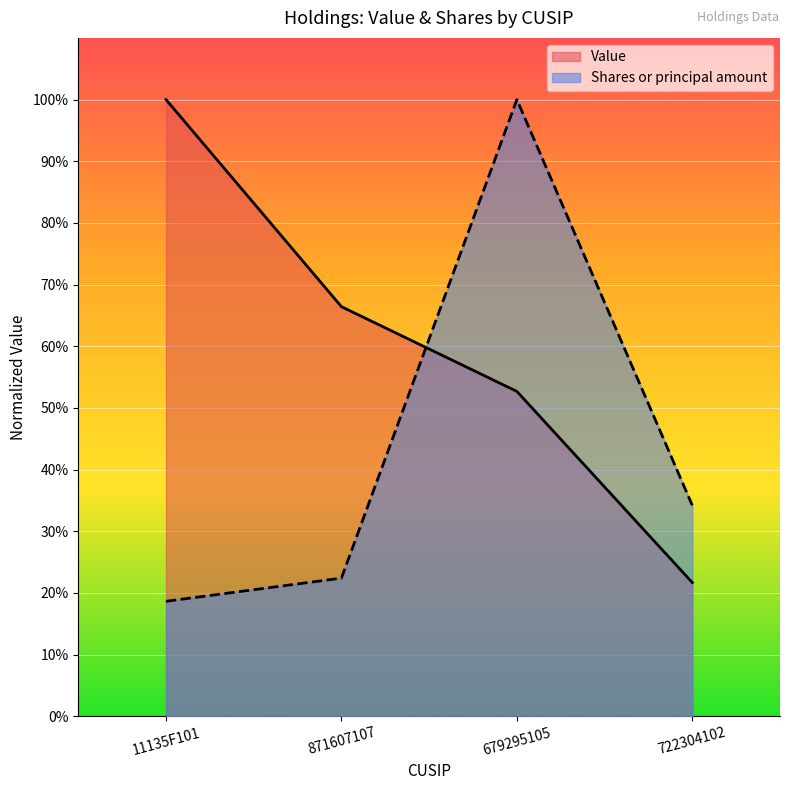

What is the difference between the maximum and minimum values in the Value series?

0.8